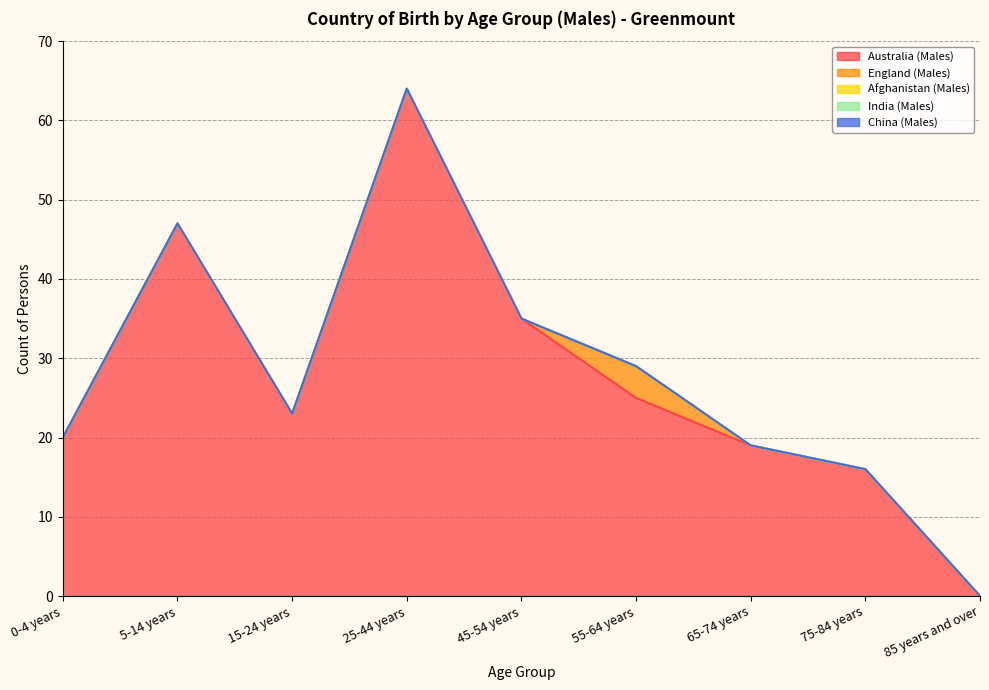

Reading right to left, what are all the values shown in this chart?

Australia (Males): 85 years and over=0	75-84 years=16	65-74 years=19	55-64 years=25	45-54 years=35	25-44 years=64	15-24 years=23	5-14 years=47	0-4 years=20
England (Males): 85 years and over=0	75-84 years=0	65-74 years=0	55-64 years=4	45-54 years=0	25-44 years=0	15-24 years=0	5-14 years=0	0-4 years=0
Afghanistan (Males): 85 years and over=0	75-84 years=0	65-74 years=0	55-64 years=0	45-54 years=0	25-44 years=0	15-24 years=0	5-14 years=0	0-4 years=0
India (Males): 85 years and over=0	75-84 years=0	65-74 years=0	55-64 years=0	45-54 years=0	25-44 years=0	15-24 years=0	5-14 years=0	0-4 years=0
China (Males): 85 years and over=0	75-84 years=0	65-74 years=0	55-64 years=0	45-54 years=0	25-44 years=0	15-24 years=0	5-14 years=0	0-4 years=0